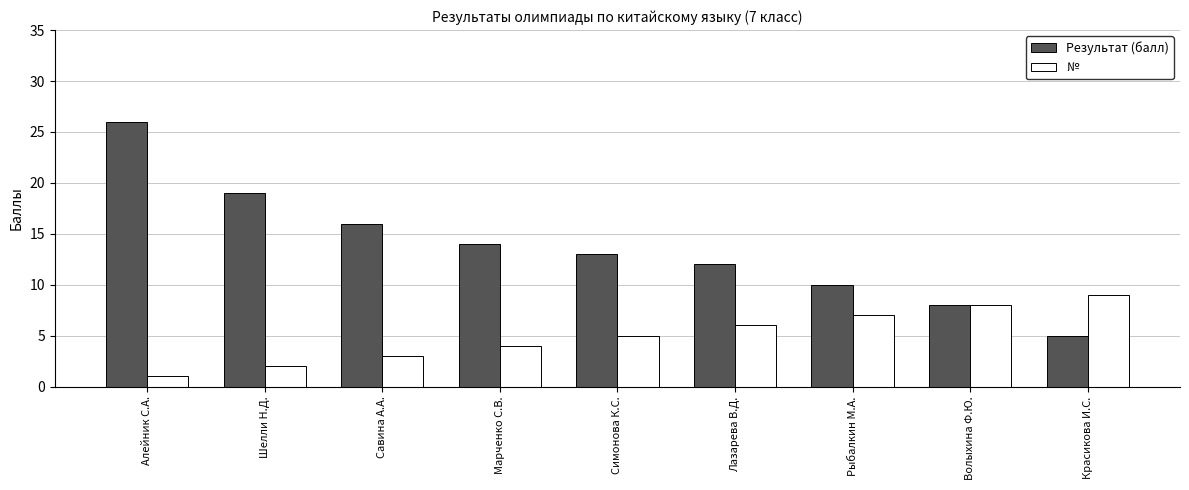

What is the difference between the highest and lowest values at Савина А.А.?

13